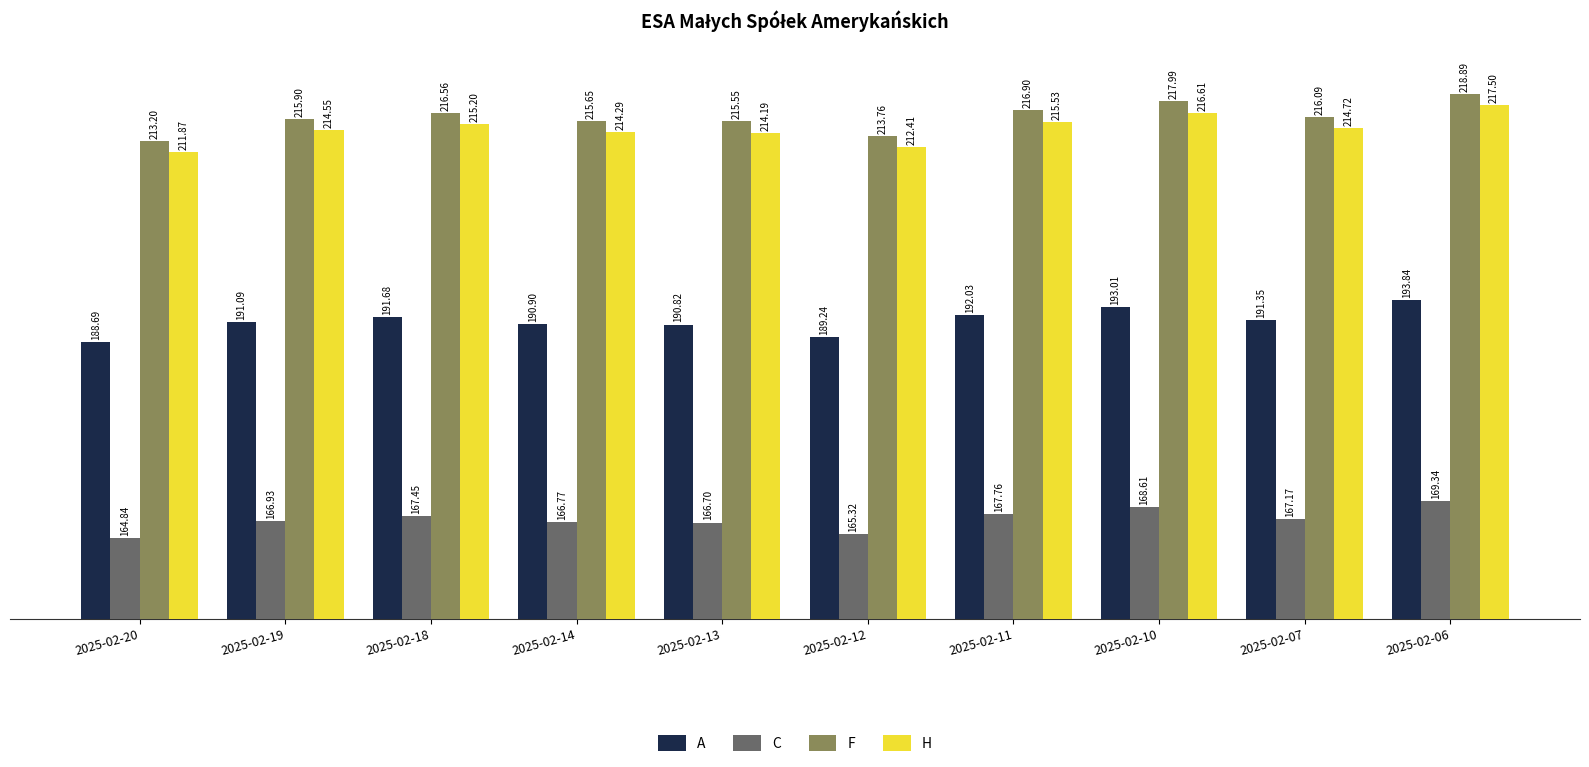

True or false: A has a value of 259.5 at 2025-02-10.

False